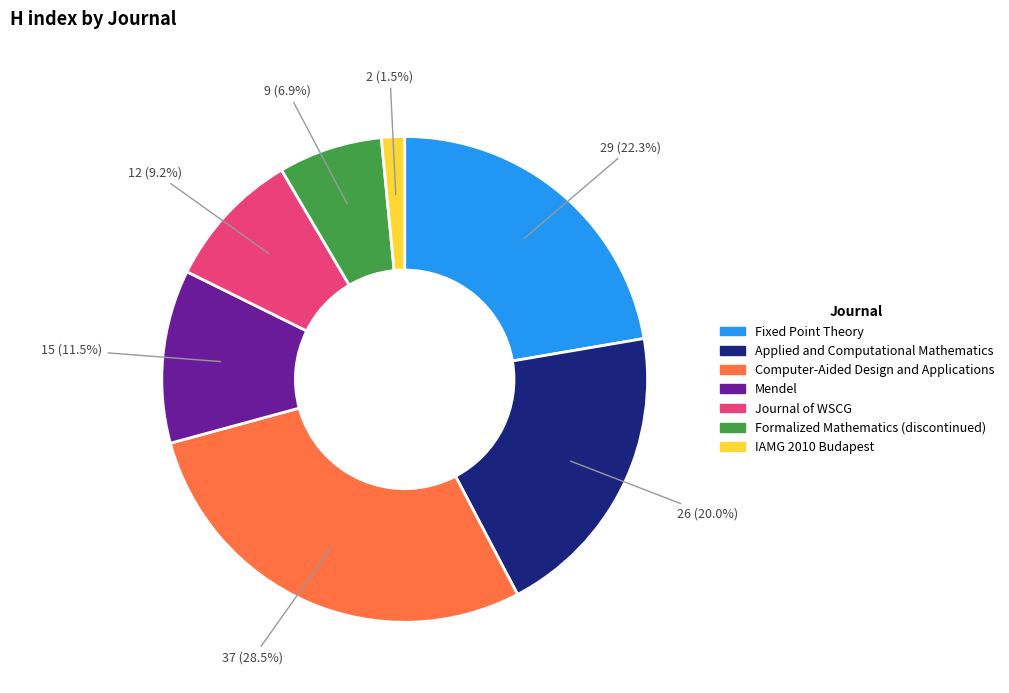

Is the sum of Mendel and Applied and Computational Mathematics greater than half?

No